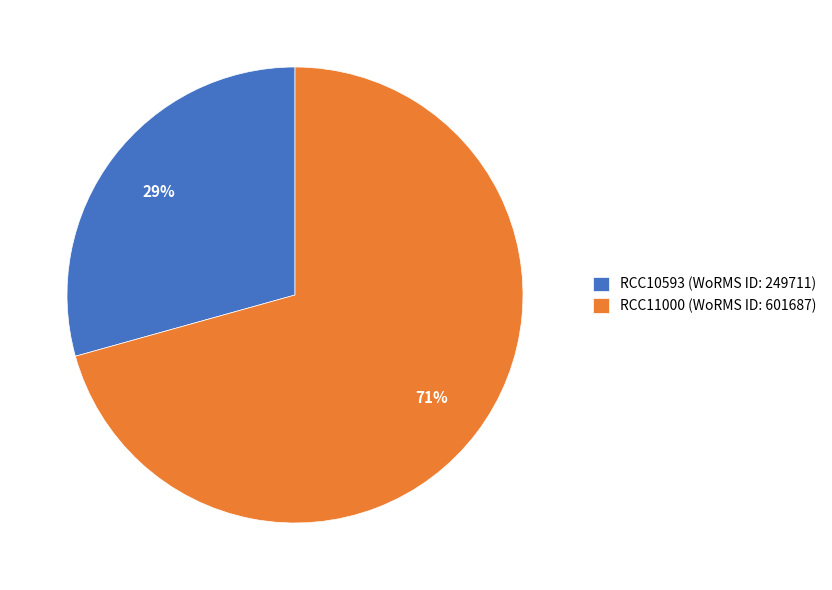

Which has a higher value, RCC10593 (WoRMS ID: 249711) or RCC11000 (WoRMS ID: 601687)?

RCC11000 (WoRMS ID: 601687)